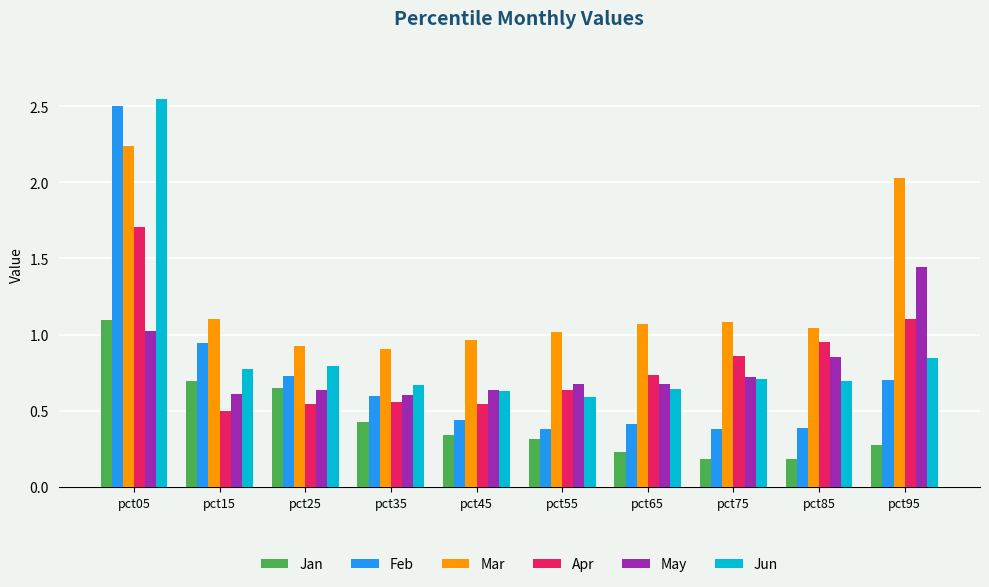

At which label does Jan reach its peak?

pct05